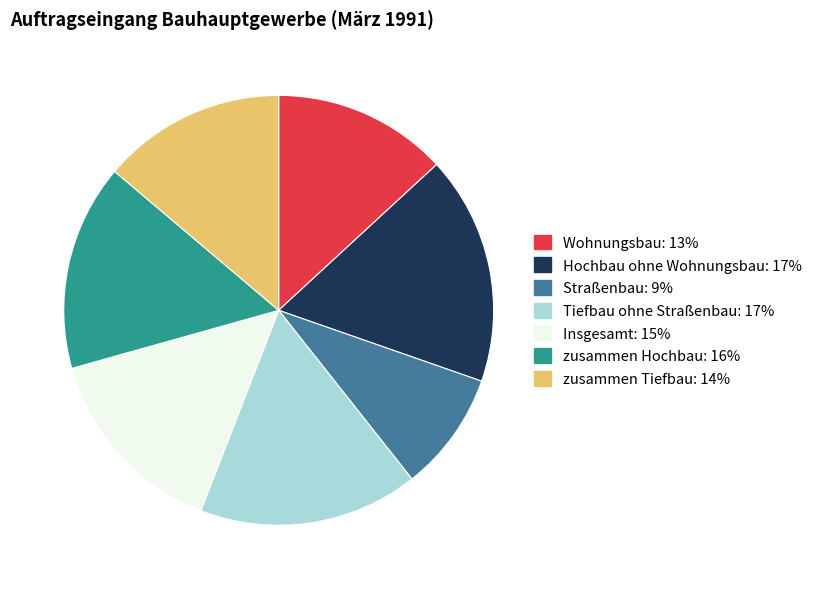

Combined, do Hochbau ohne Wohnungsbau and Insgesamt account for over 50%?

No